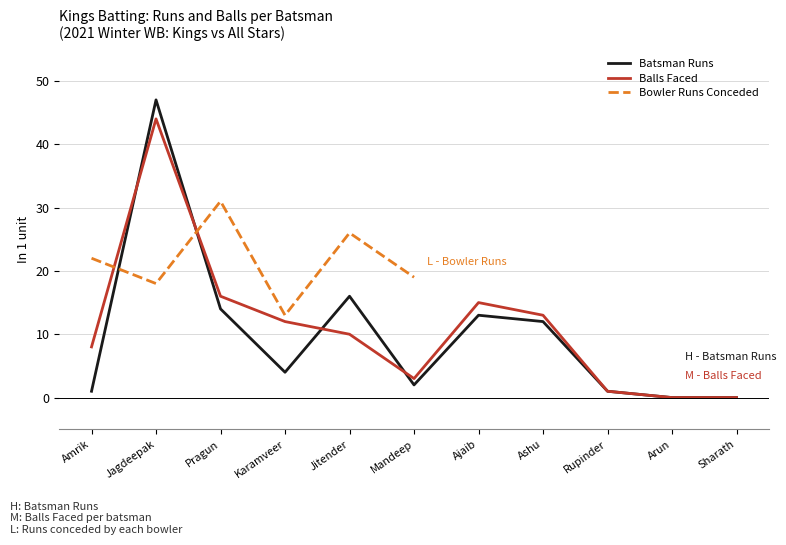

The value of Batsman Runs at Karamveer is 6. True or false?

False